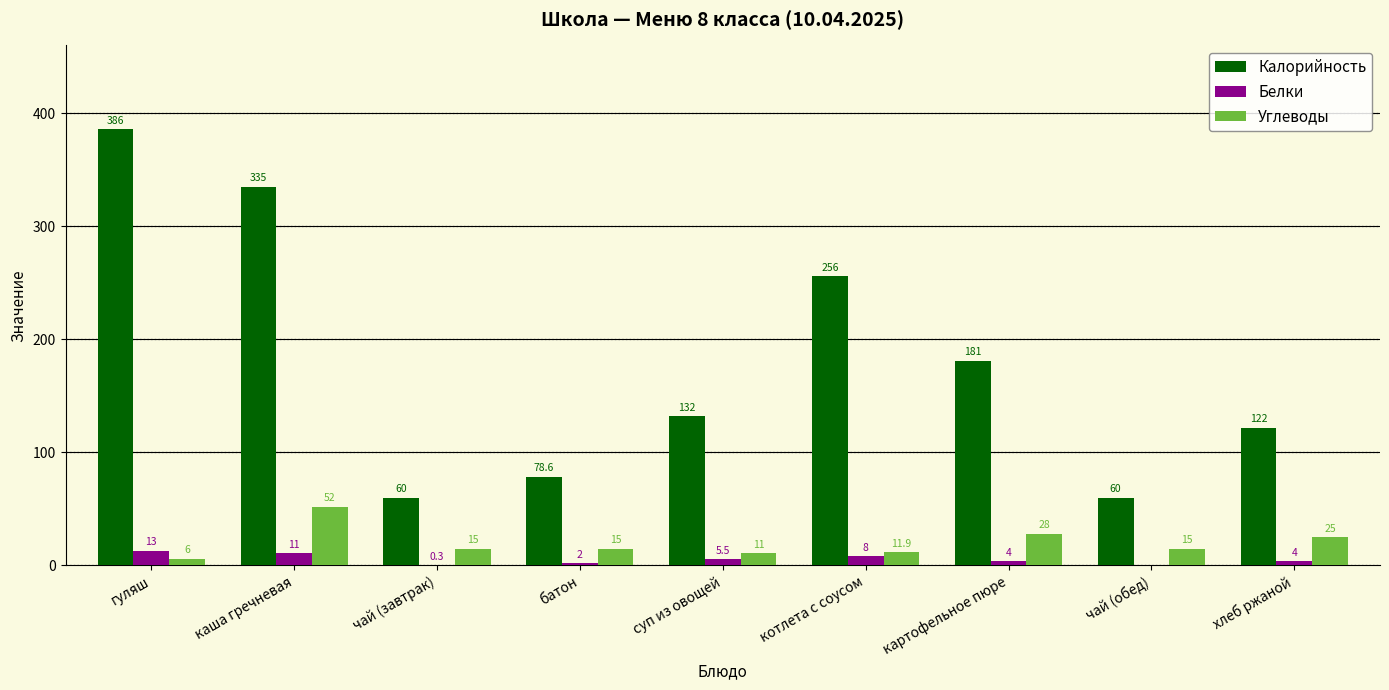

How many values in Белки are above zero?

8